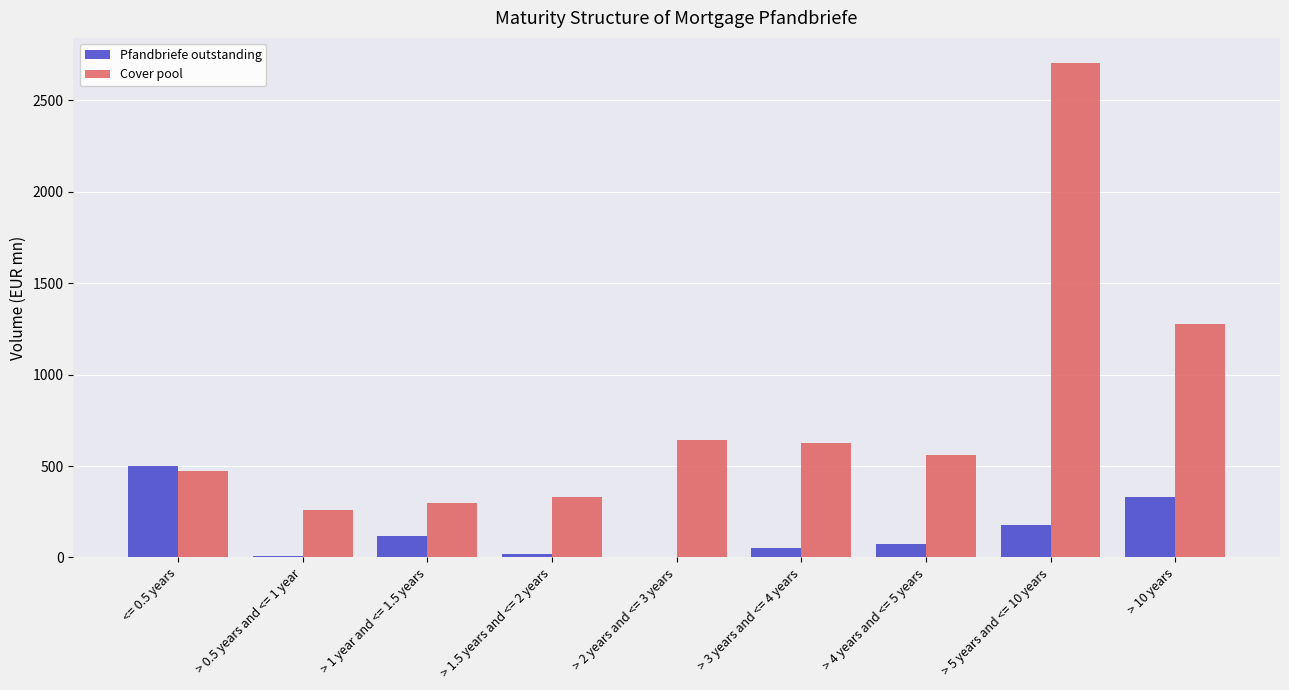

What is the average value of the Pfandbriefe outstanding series?

143.6